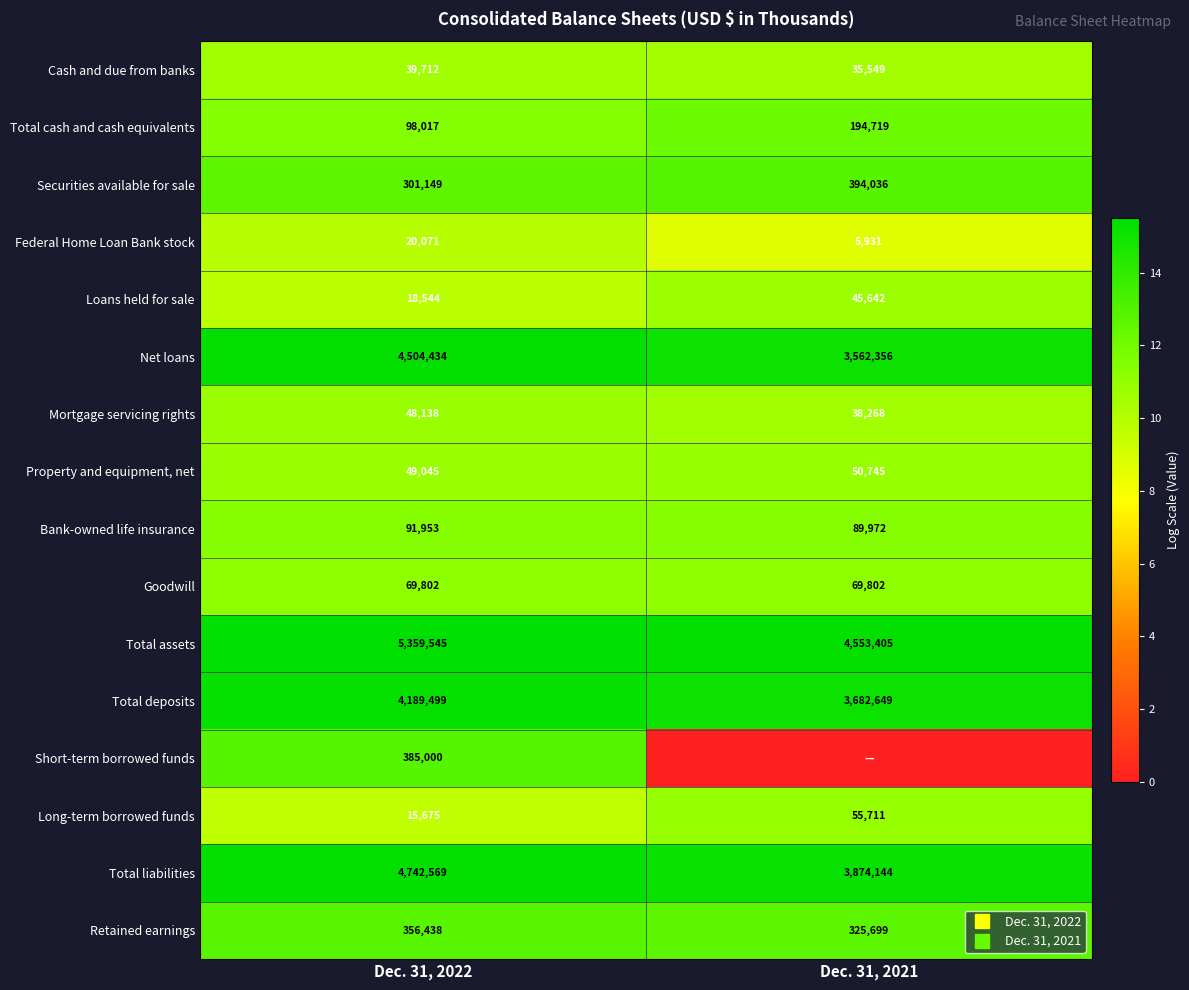

How many data points in Short-term borrowed funds are less than 12?

1